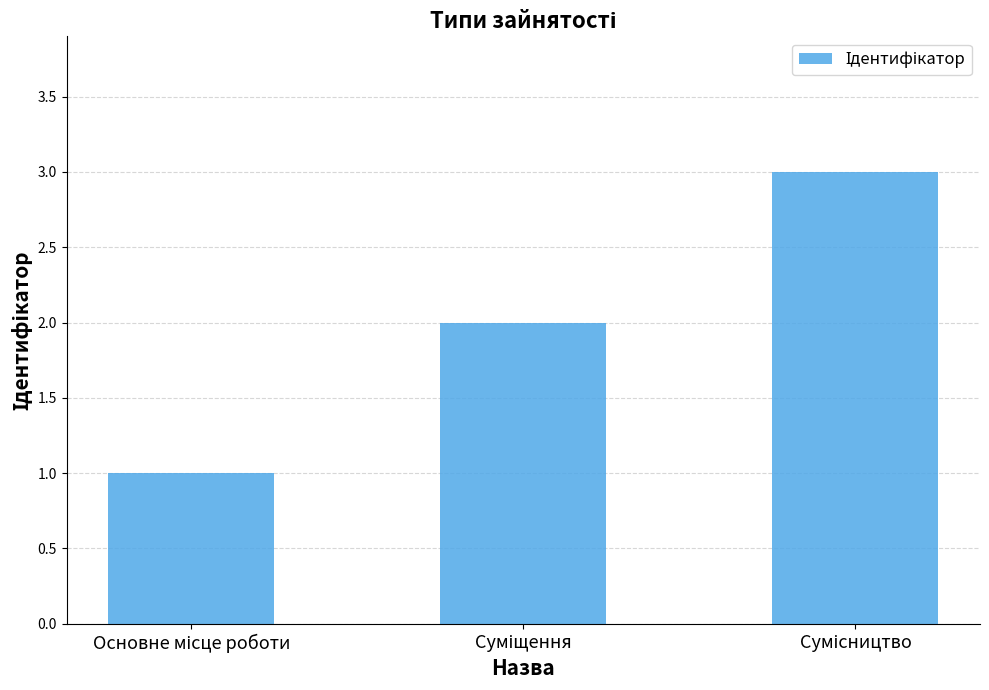

What is the value of the 2nd bar from the left?

2